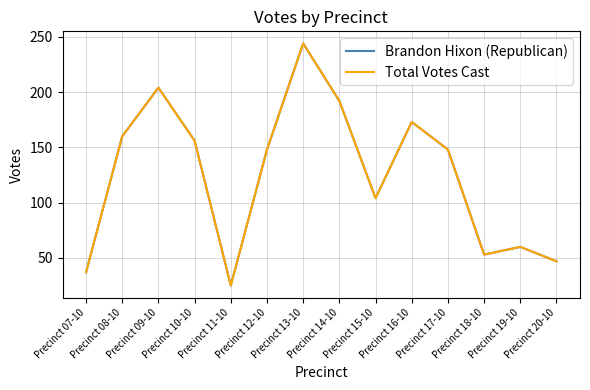

Is this an area chart (filled region under the line)?

No